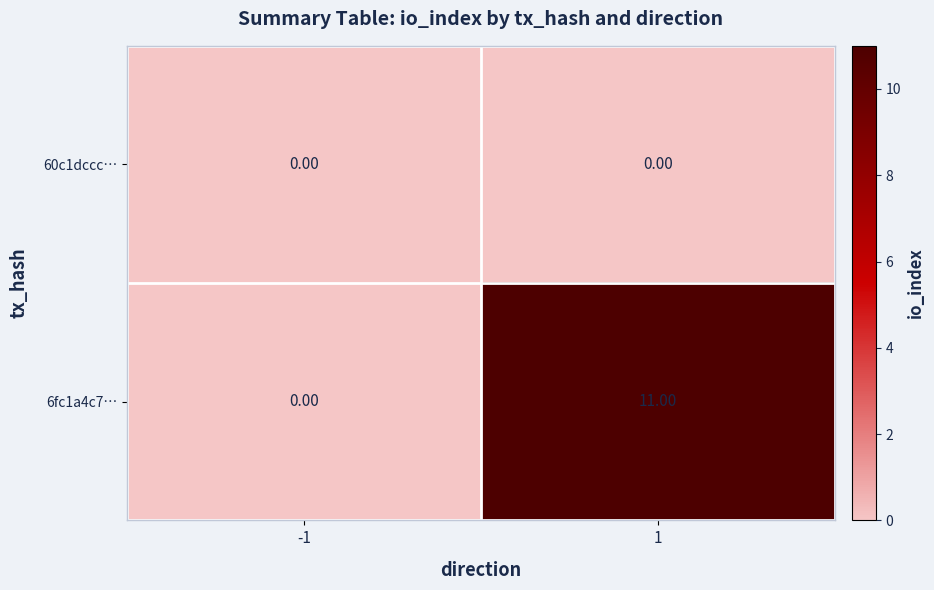

Which series has the widest spread of values?

6fc1a4c7…